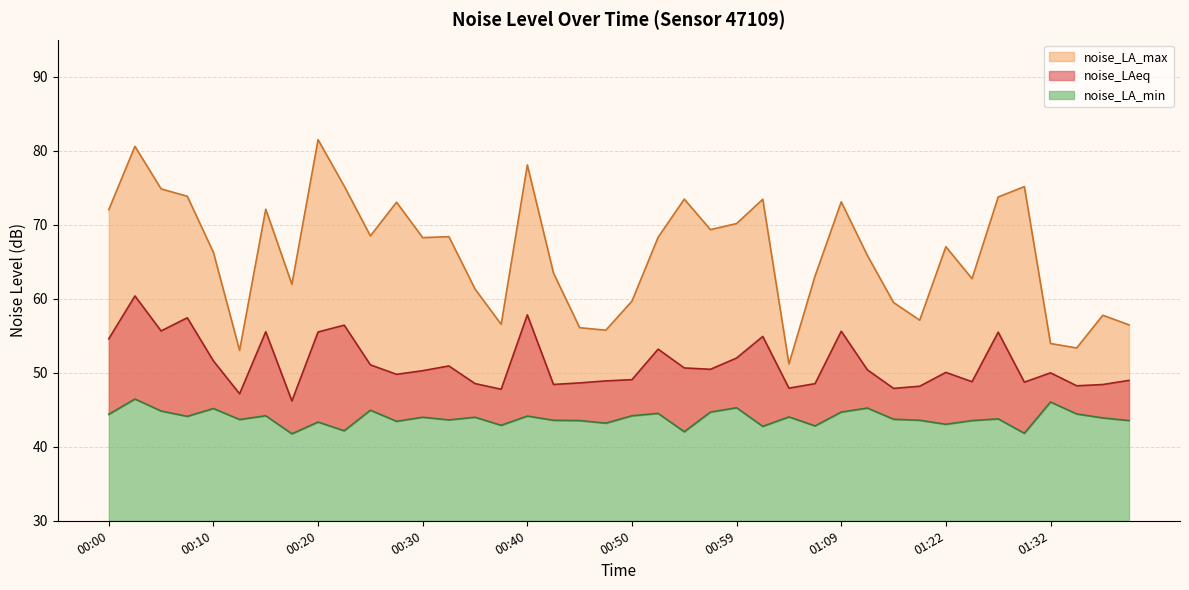

List the series in order of their peak value, highest first.

noise_LA_max, noise_LAeq, noise_LA_min